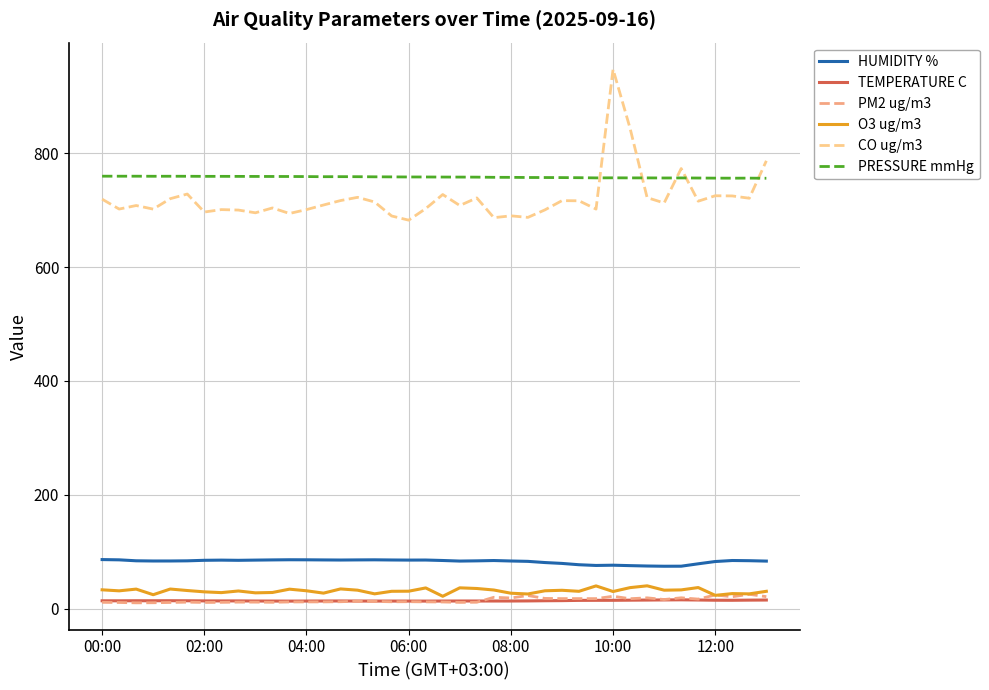

Is this an area chart (filled region under the line)?

No